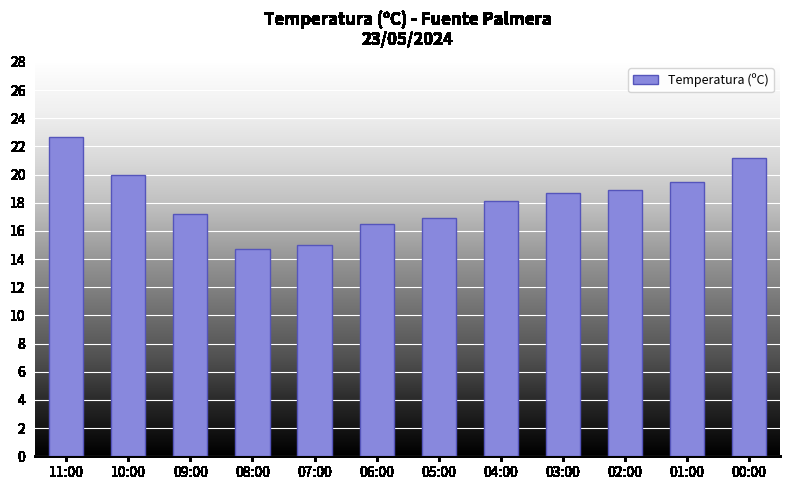

What position from the right is 09:00?

10